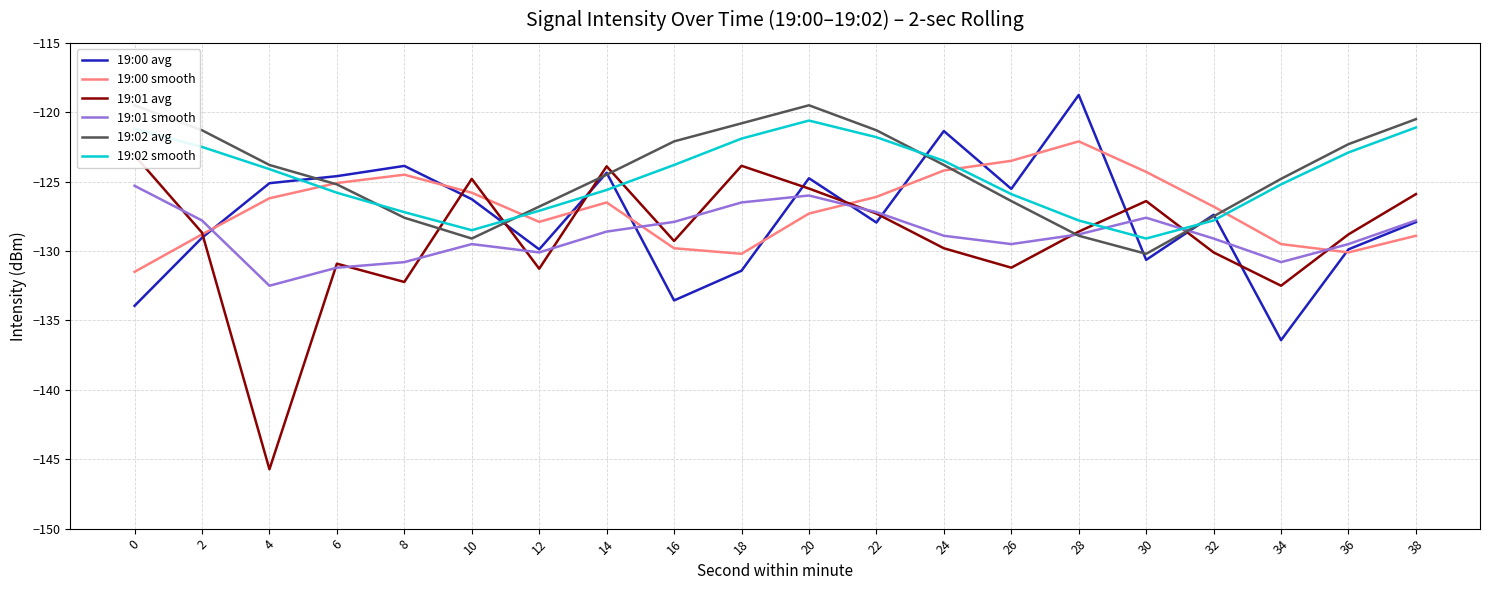

At which label does 19:00 avg reach its peak?

28